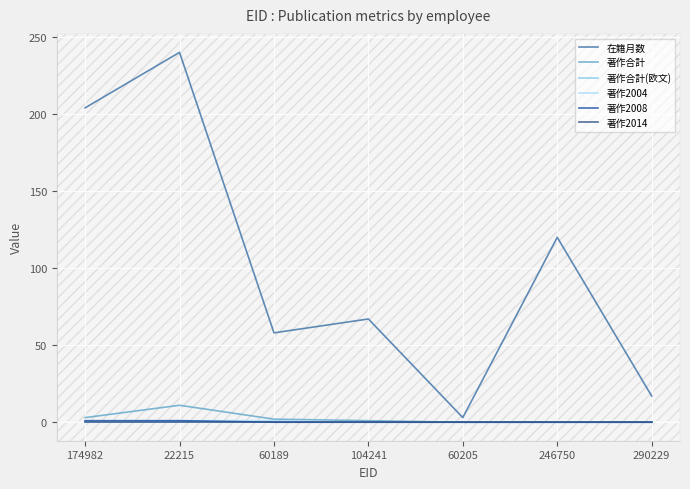

Which series has the largest range (max minus min)?

在籍月数